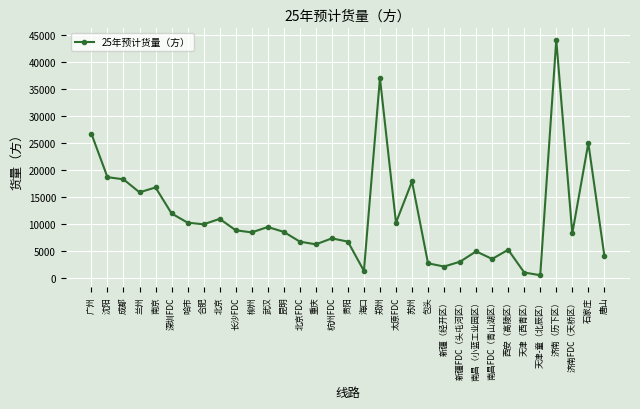

What is the change in value from 南京 to 新疆（经开区）?

-14600